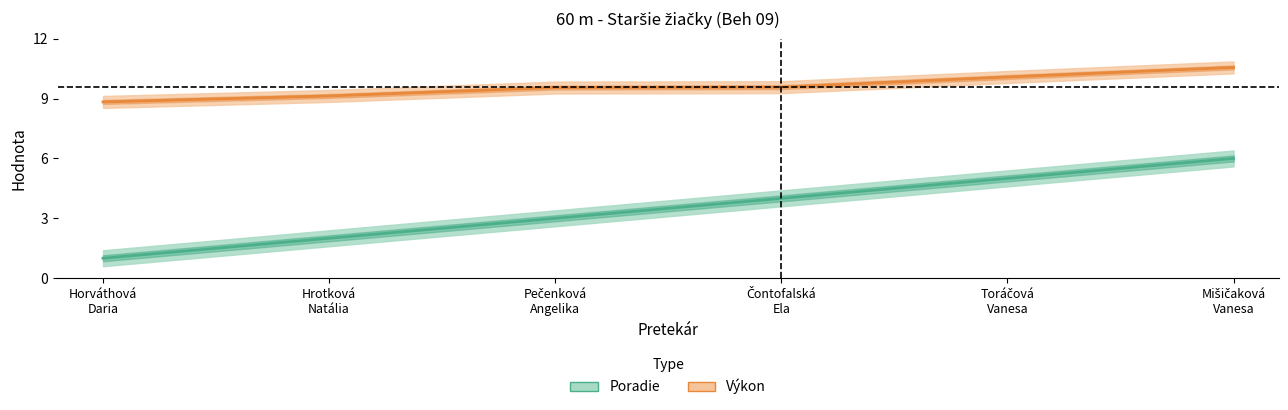

At Čontofalská
Ela, list the series in order from smallest to largest.

Poradie, Výkon